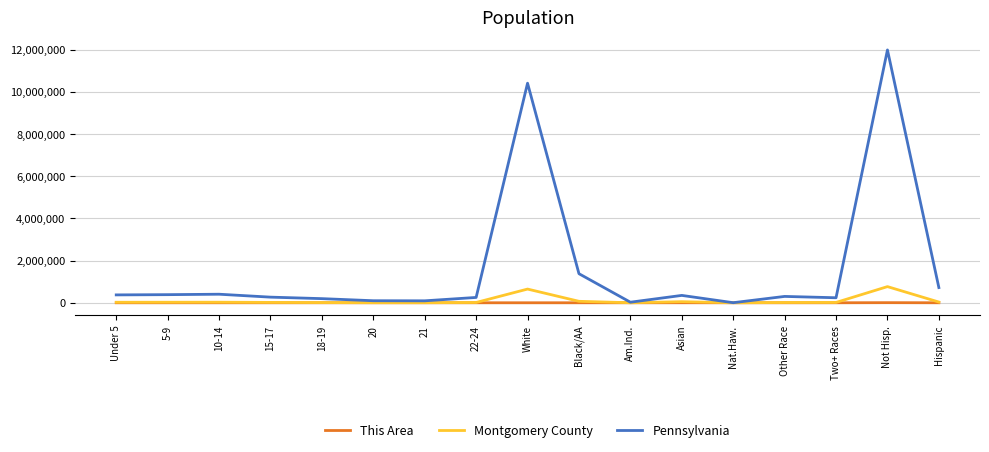

What is the sum of all Pennsylvania values?

27471911